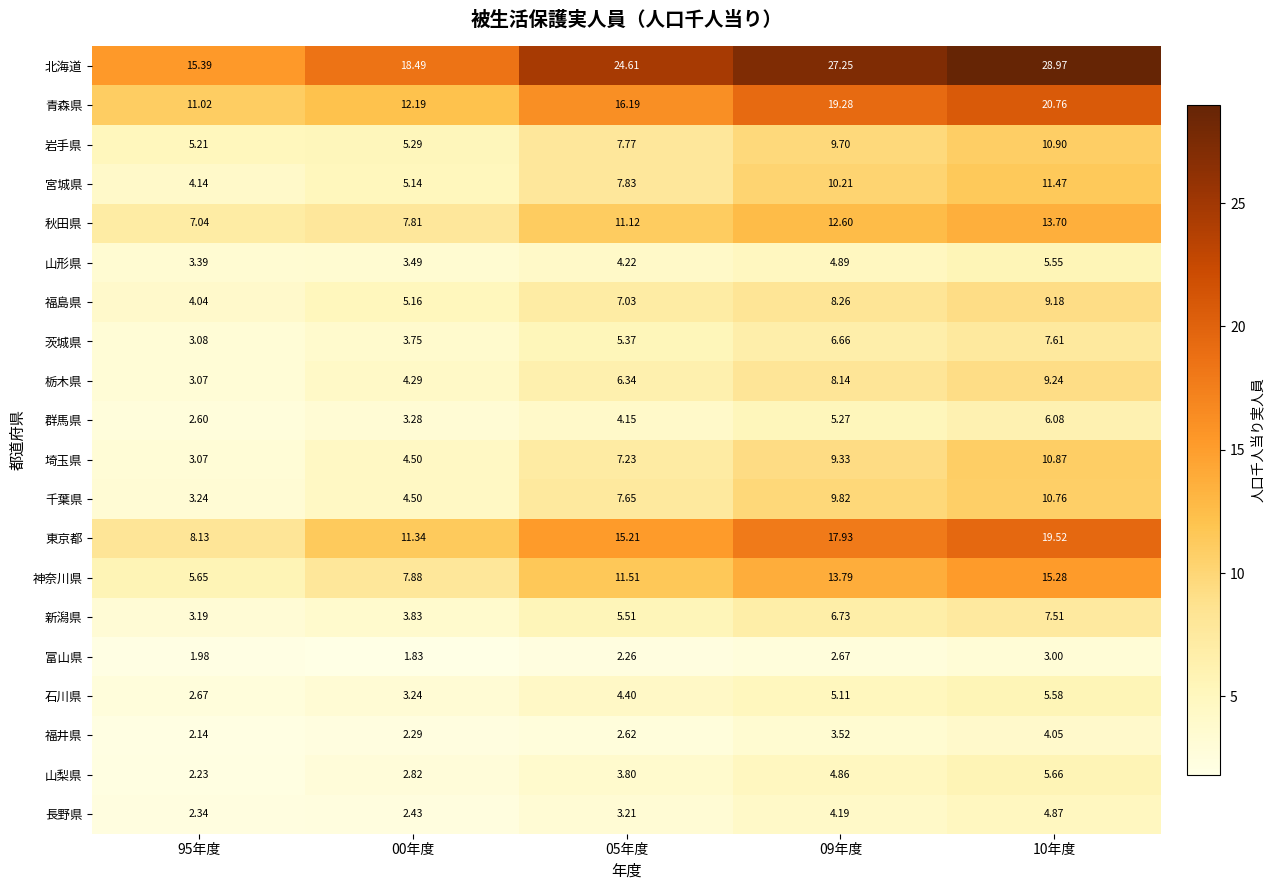

Which series has the largest range (max minus min)?

北海道